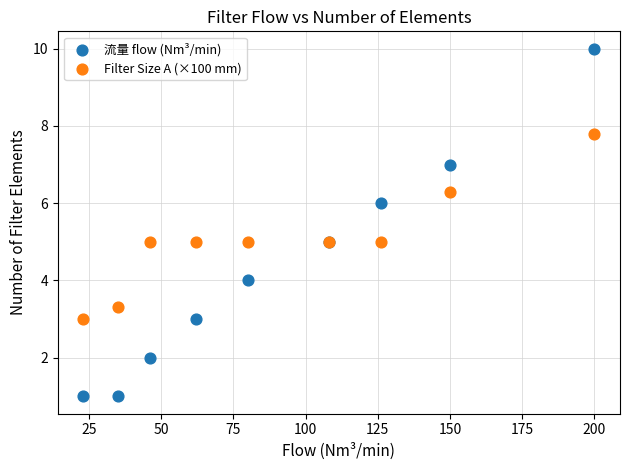

Which series reaches the maximum Y coordinate?

流量 flow (Nm³/min)